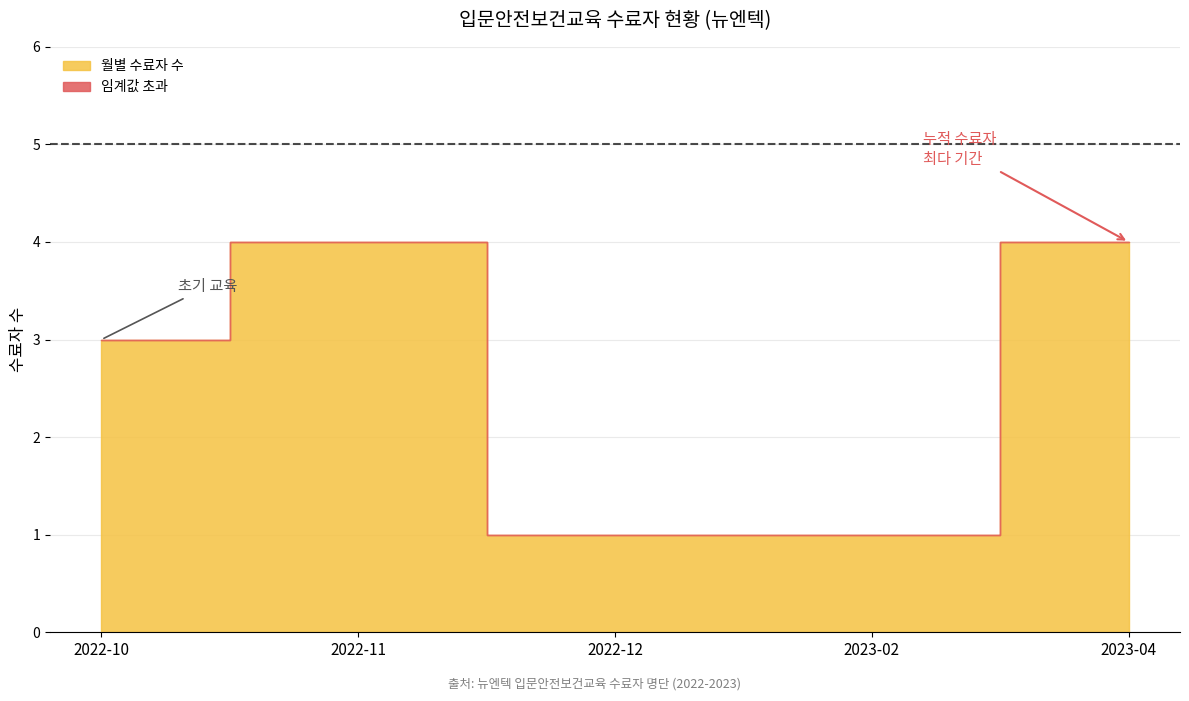

True or false: Monthly Count and Cumulative Completions cross at least once.

False